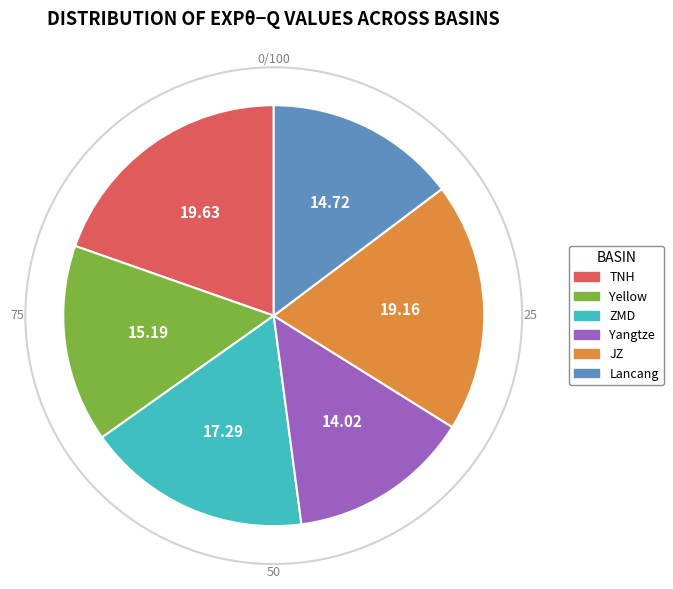

Between JZ and ZMD, which is larger?

JZ